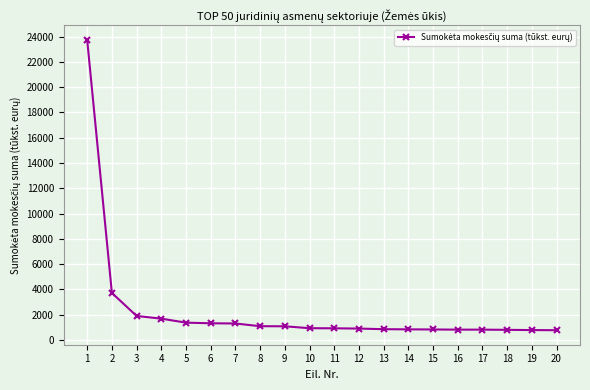

Which has a higher value, 3 or 11?

3